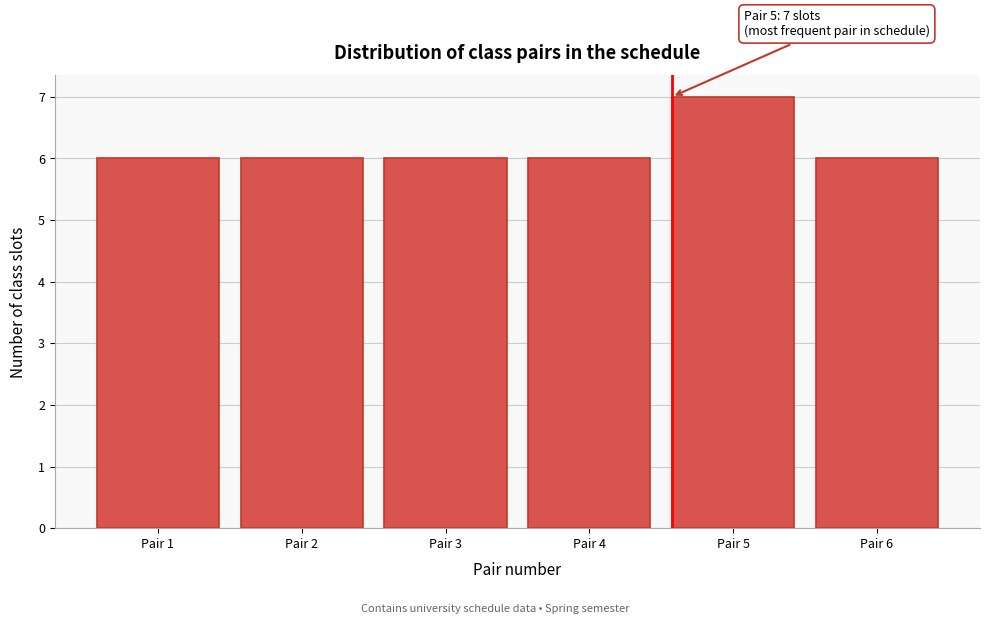

Reading left to right, transcribe all the data shown in this chart.

6	6	6	6	7	6